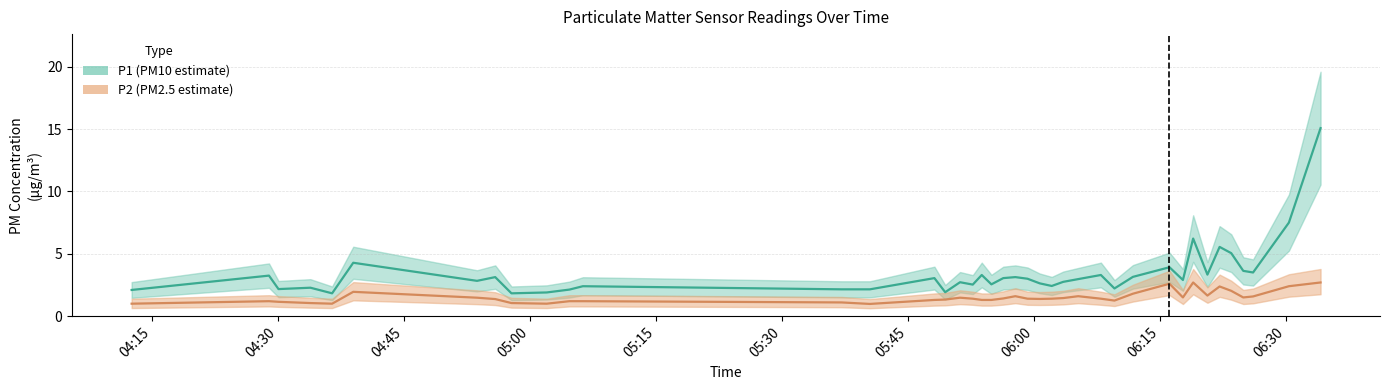

What is the label of the 20th point from the left?

05:54